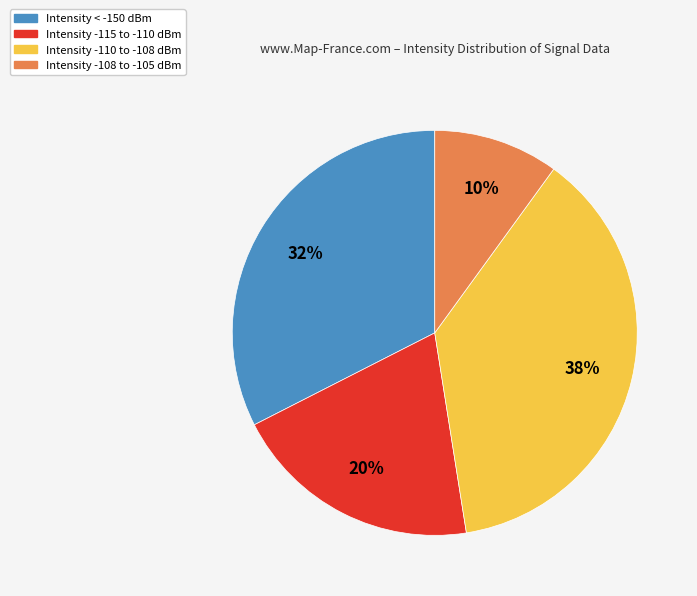

To the nearest percent, what is the average slice percentage?

25%